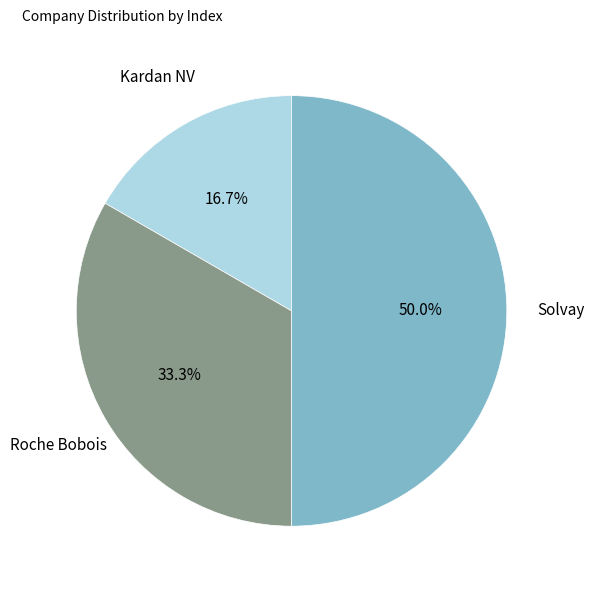

Count the number of slices in the pie.

3